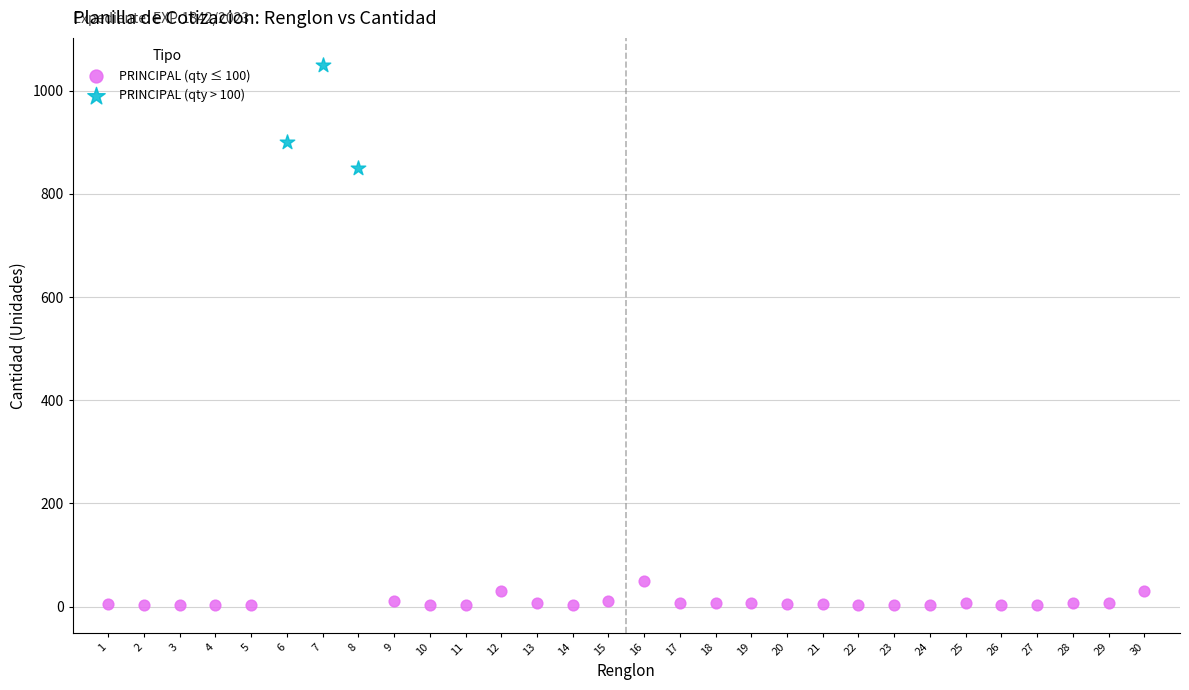

Which series has the widest spread of Y values?

PRINCIPAL (qty > 100)